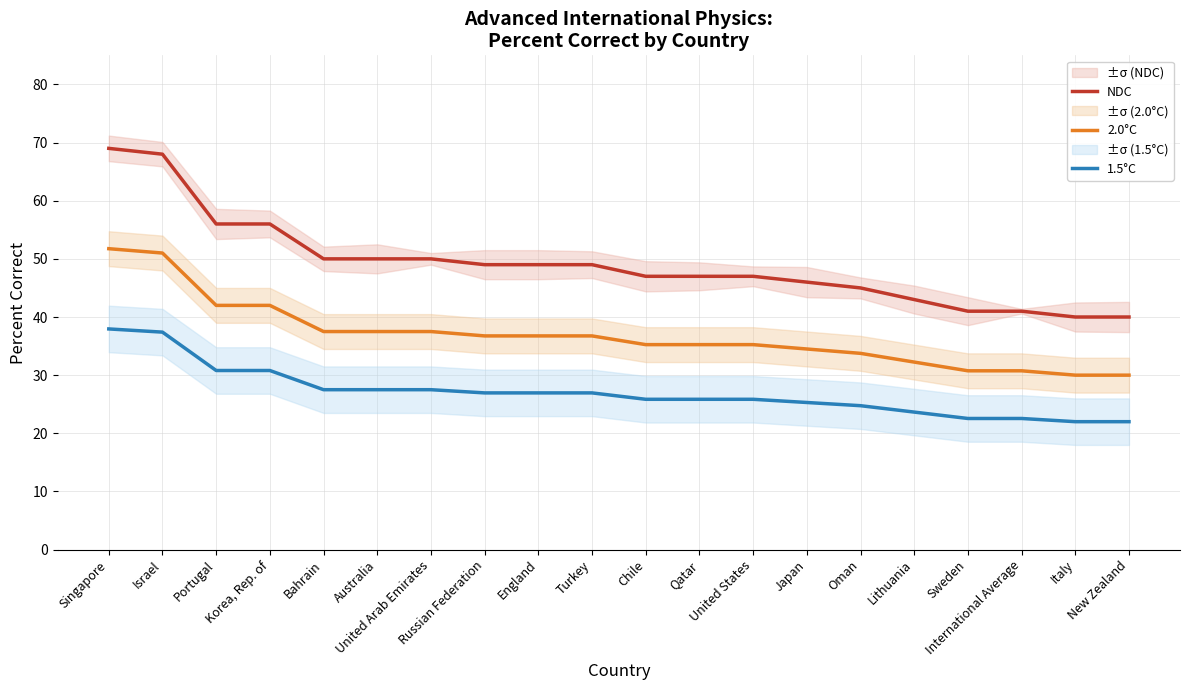

Is it true that 2.0°C equals 34.5 at Japan?

True